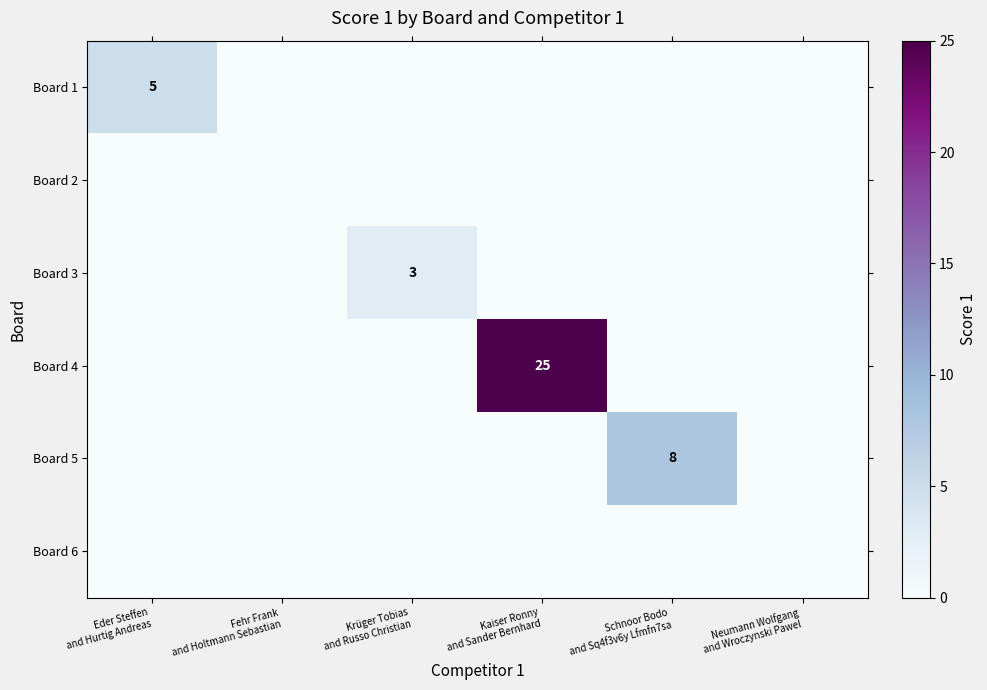

What is the greatest value displayed?

25